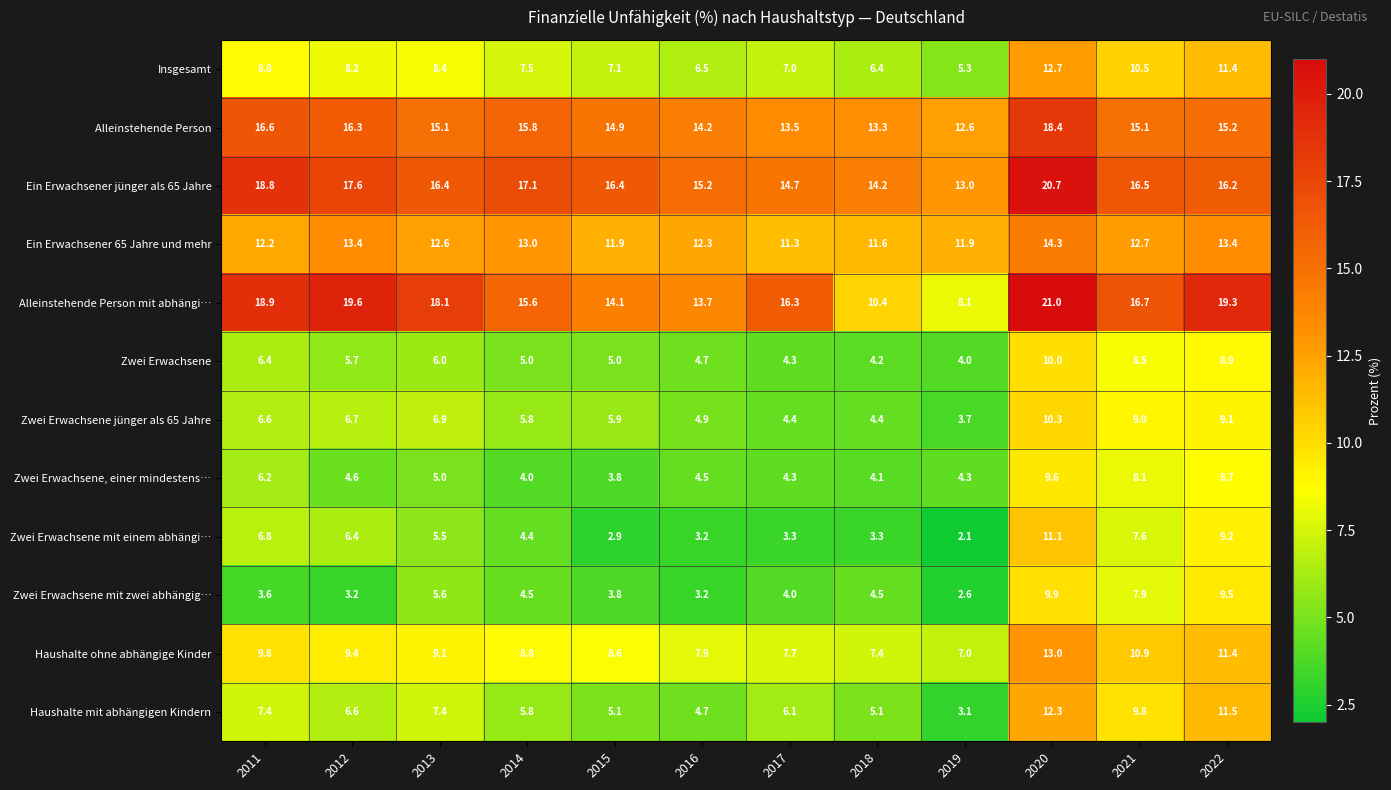

Rank the series at 2019 from lowest to highest value.

Zwei Erwachsene mit einem abhängi…, Zwei Erwachsene mit zwei abhängig…, Haushalte mit abhängigen Kindern, Zwei Erwachsene jünger als 65 Jahre, Zwei Erwachsene, Zwei Erwachsene, einer mindestens…, Insgesamt, Haushalte ohne abhängige Kinder, Alleinstehende Person mit abhängi…, Ein Erwachsener 65 Jahre und mehr, Alleinstehende Person, Ein Erwachsener jünger als 65 Jahre